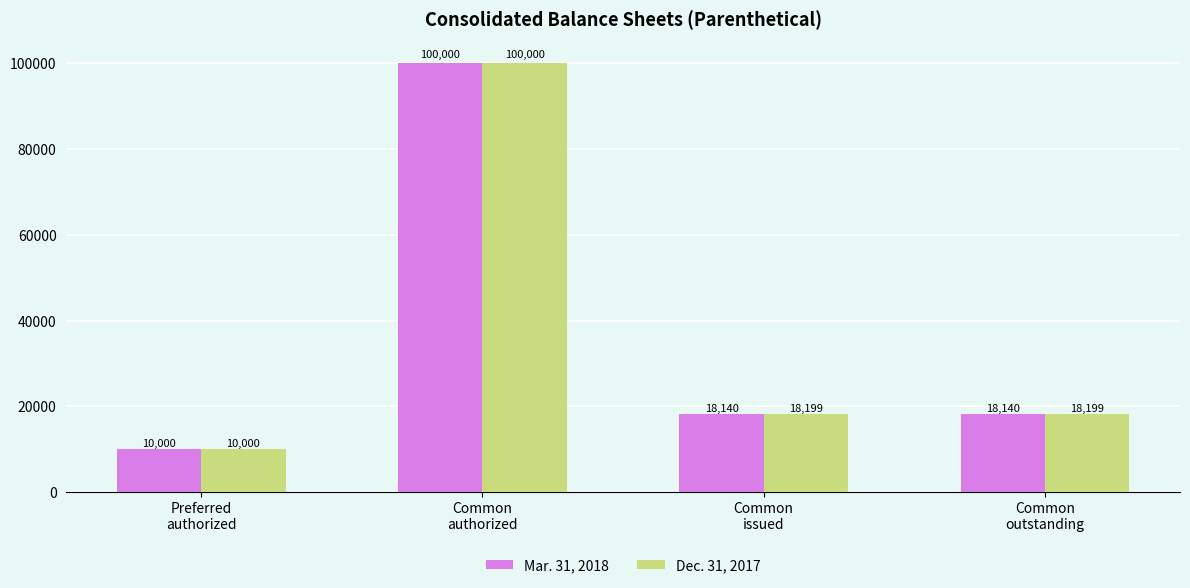

What is the label of the 1st bar from the right?

Common
outstanding